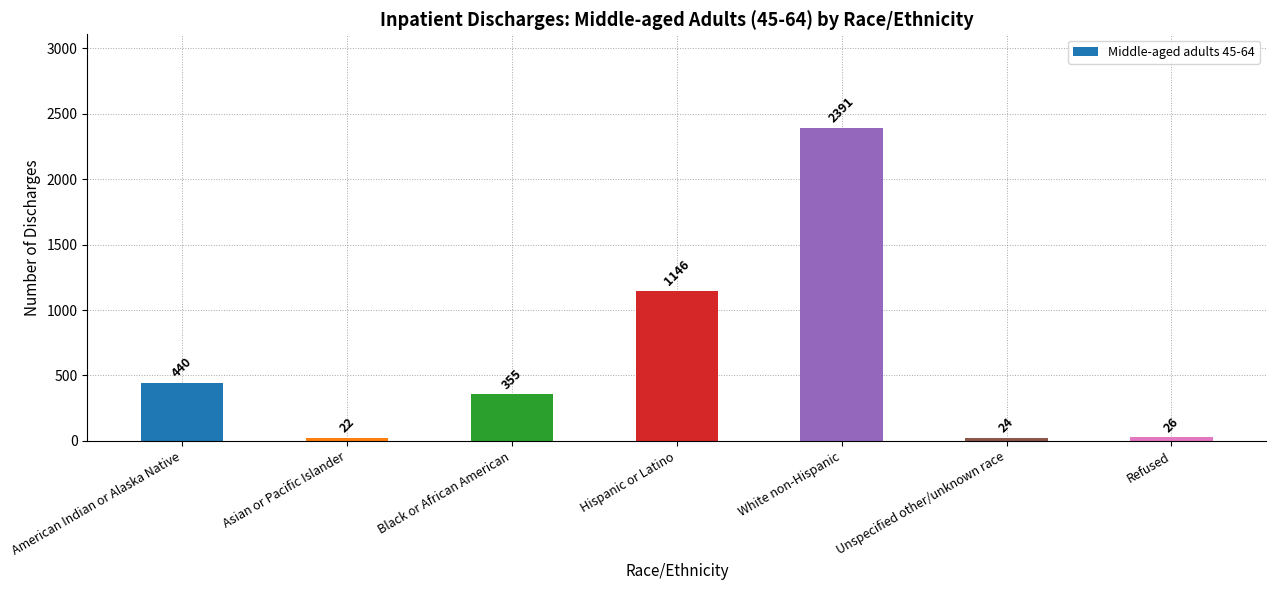

Is it true that the value at Hispanic or Latino is 774?

False